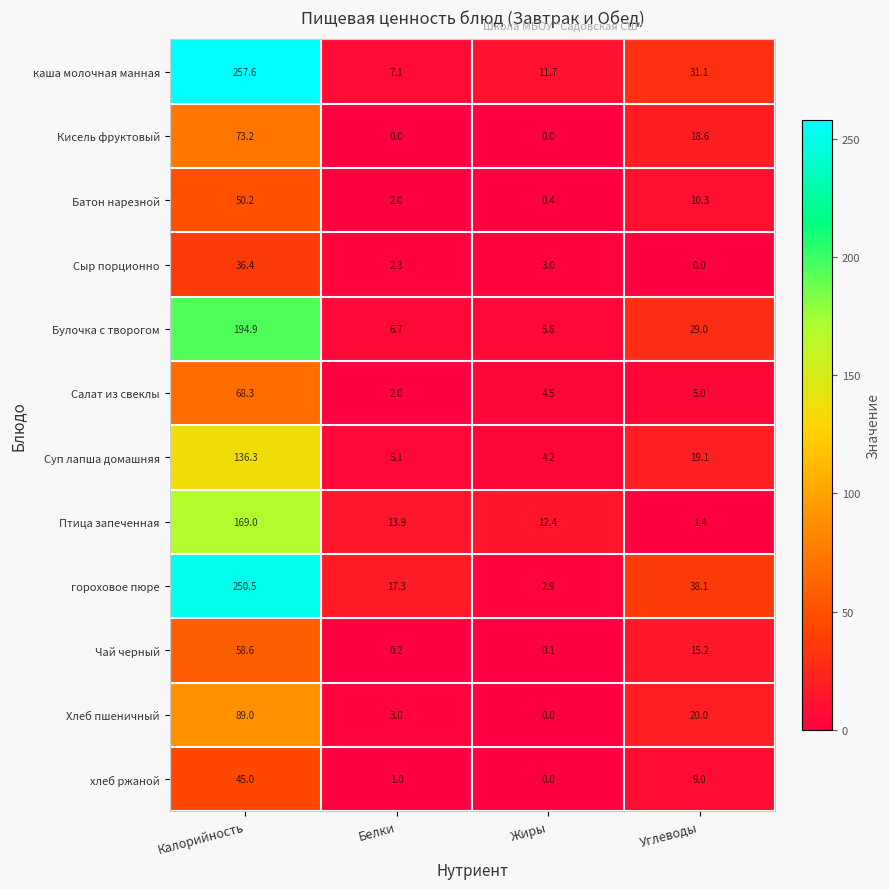

Which series changed the most between Калорийность and Белки?

каша молочная манная